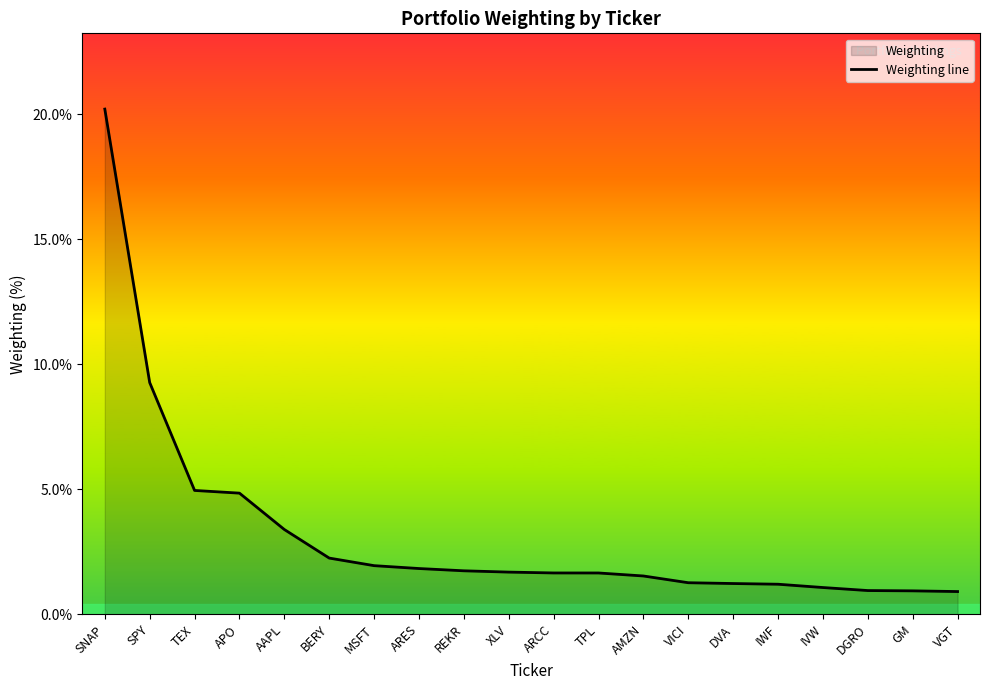

Reading left to right, list all the values displayed in this chart.

20.2	9.3	5.0	4.8	3.4	2.2	1.9	1.8	1.7	1.7	1.7	1.6	1.5	1.3	1.2	1.2	1.1	0.9	0.9	0.9